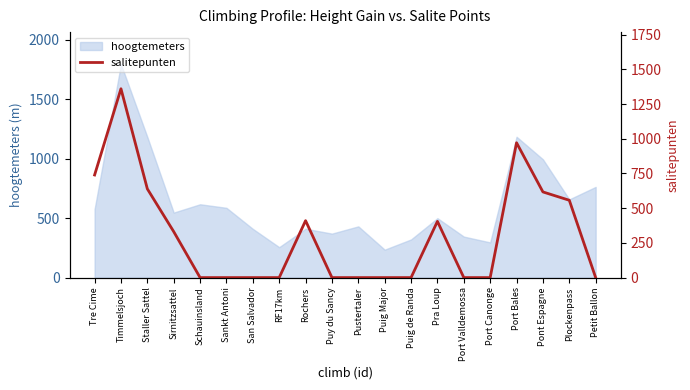

At which category does the chart reach its minimum across all series?

Schauinsland